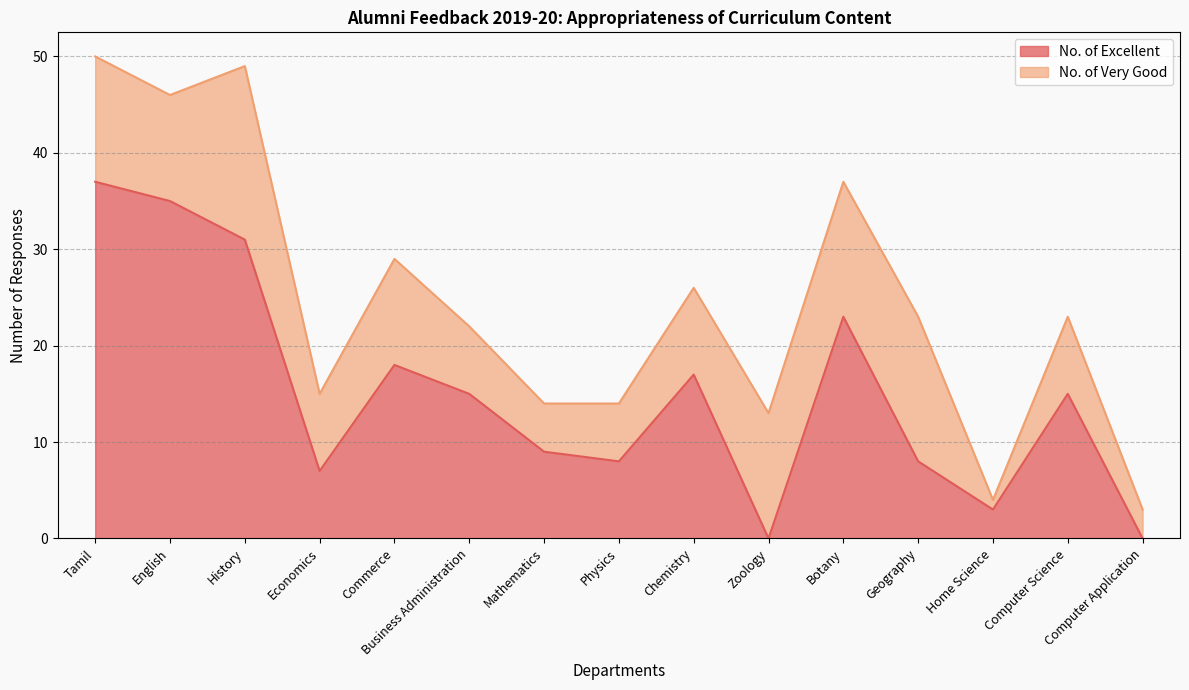

What is the average value?

15